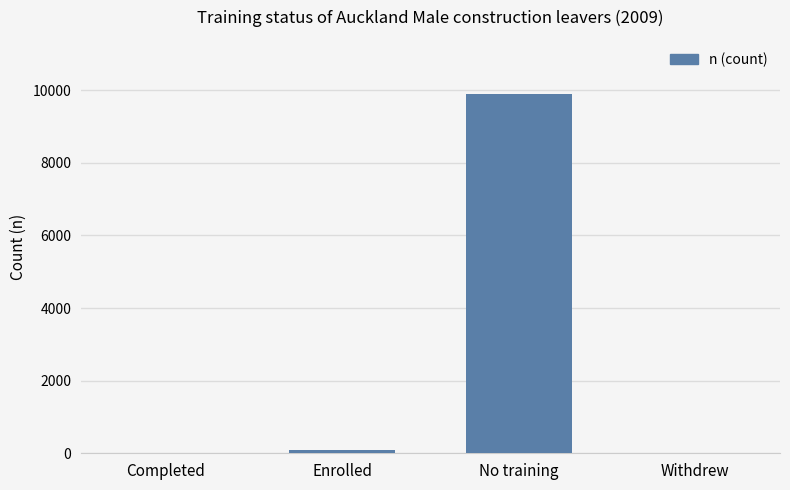

What is the change in value from Enrolled to Withdrew?

-80